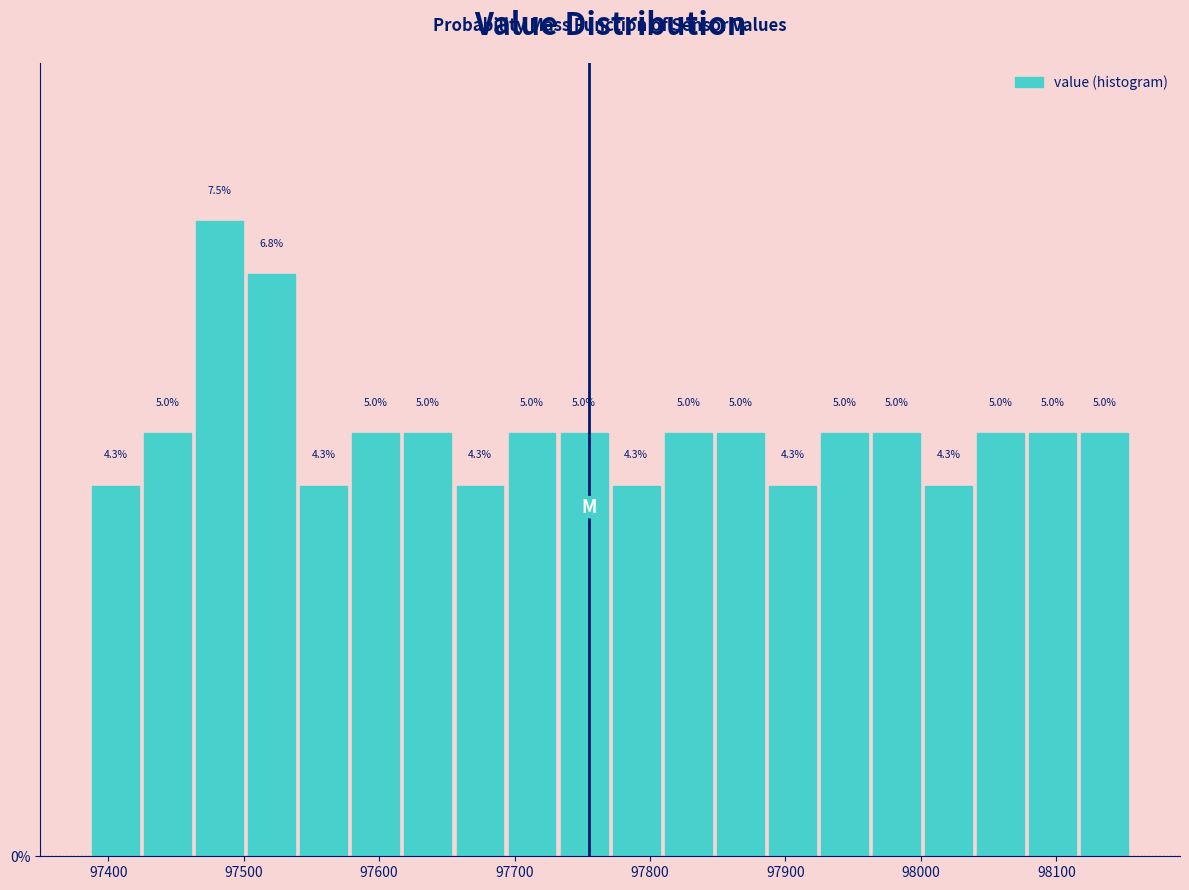

Read against the x-axis, roughly where is the centre of the tallest bar?

97480